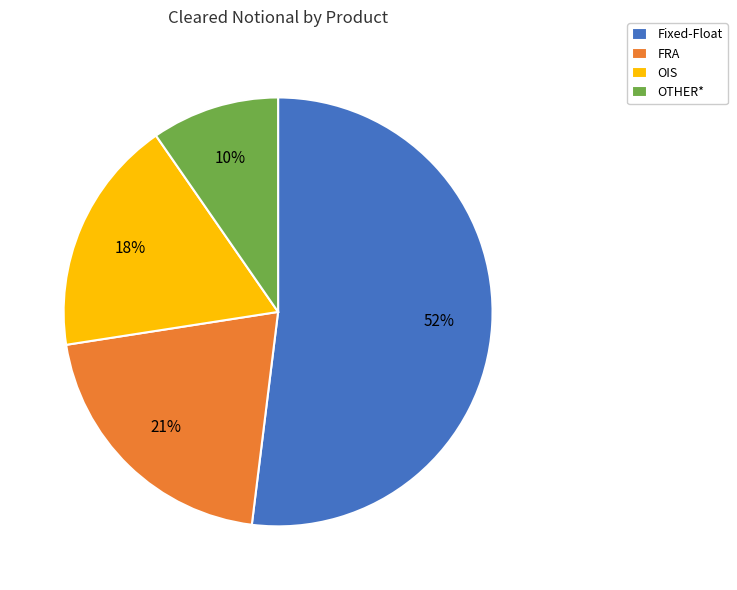

How many segments does this pie chart have?

4